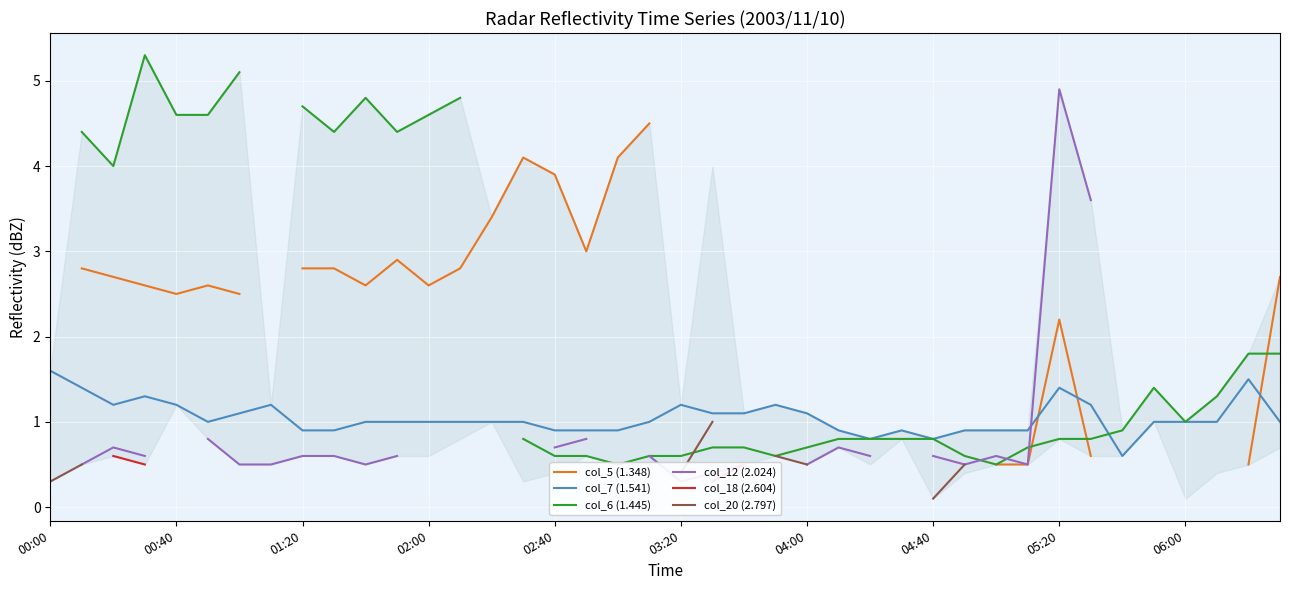

The col_7 (1.541) series shows 0.9 at 01:20. True or false?

True